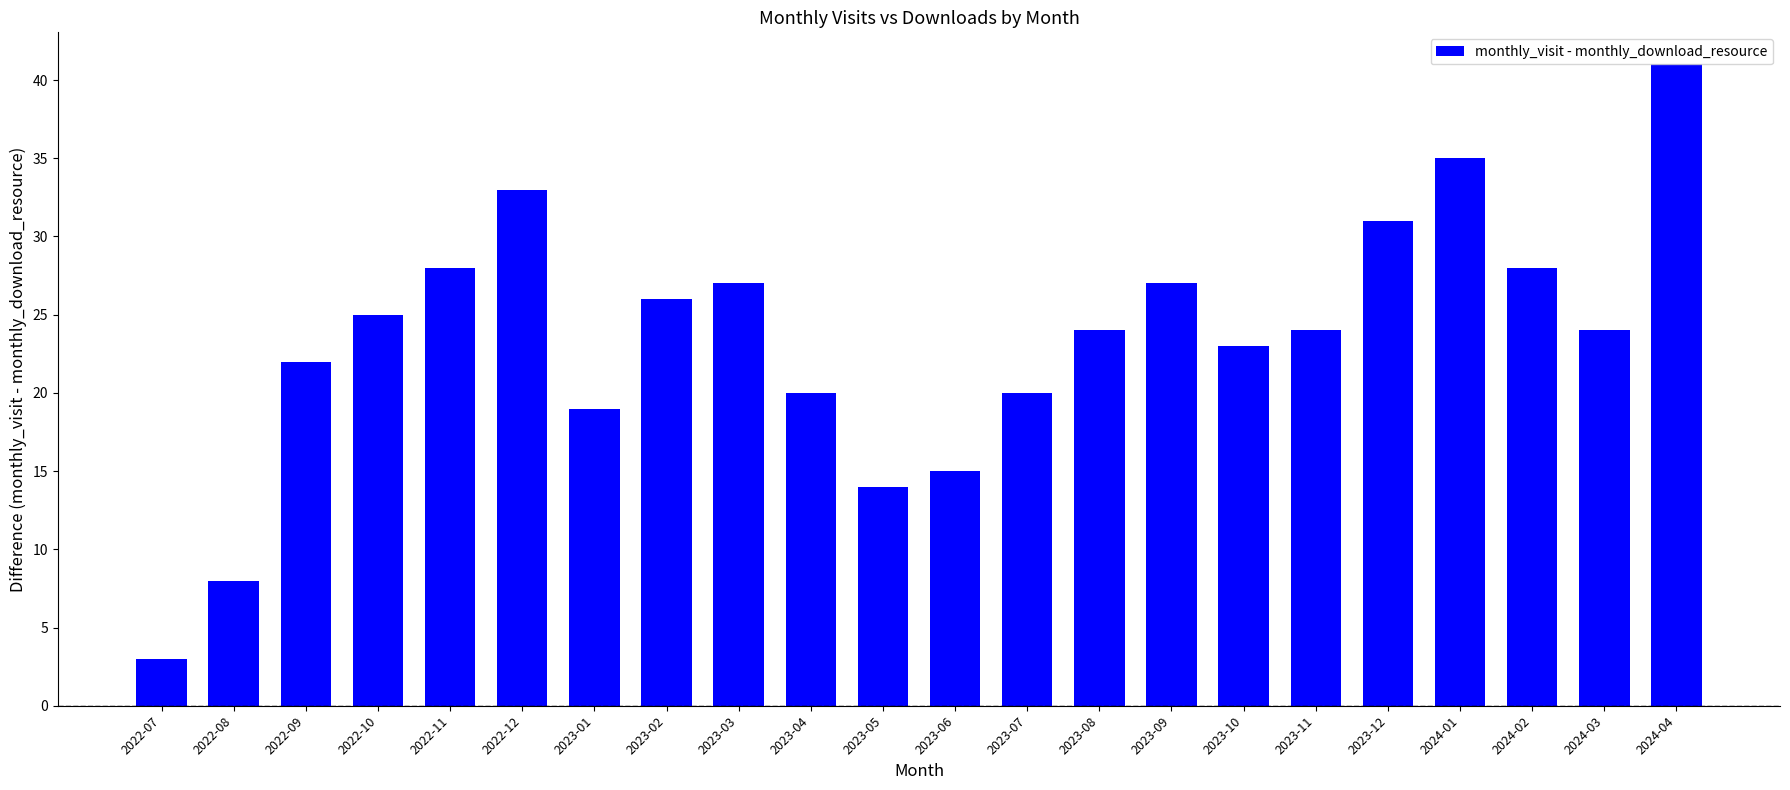

The chart shows a value of 28 at 2022-11. True or false?

True